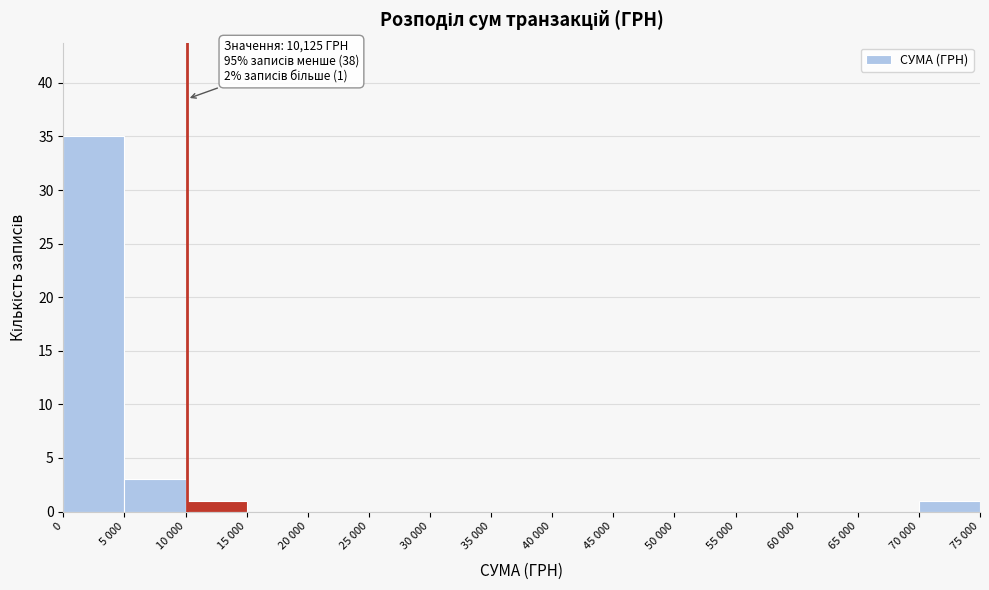

Reading left to right, extract all data points from this chart.

0=35	5 000=3	10 000=1	15 000=0	20 000=0	25 000=0	30 000=0	35 000=0	40 000=0	45 000=0	50 000=0	55 000=0	60 000=0	65 000=0	70 000=1